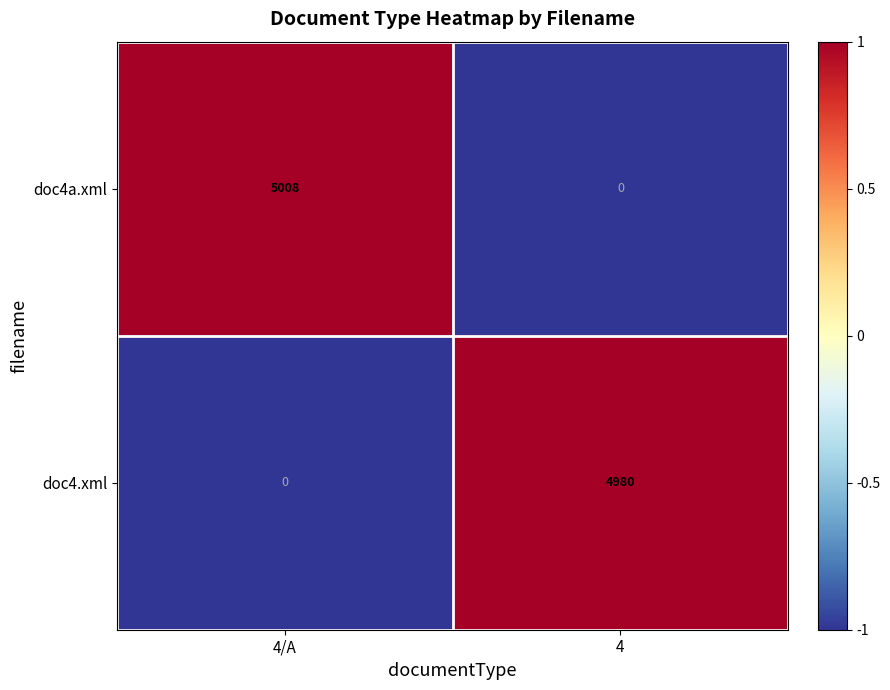

At 4, list the series in order from largest to smallest.

doc4.xml, doc4a.xml